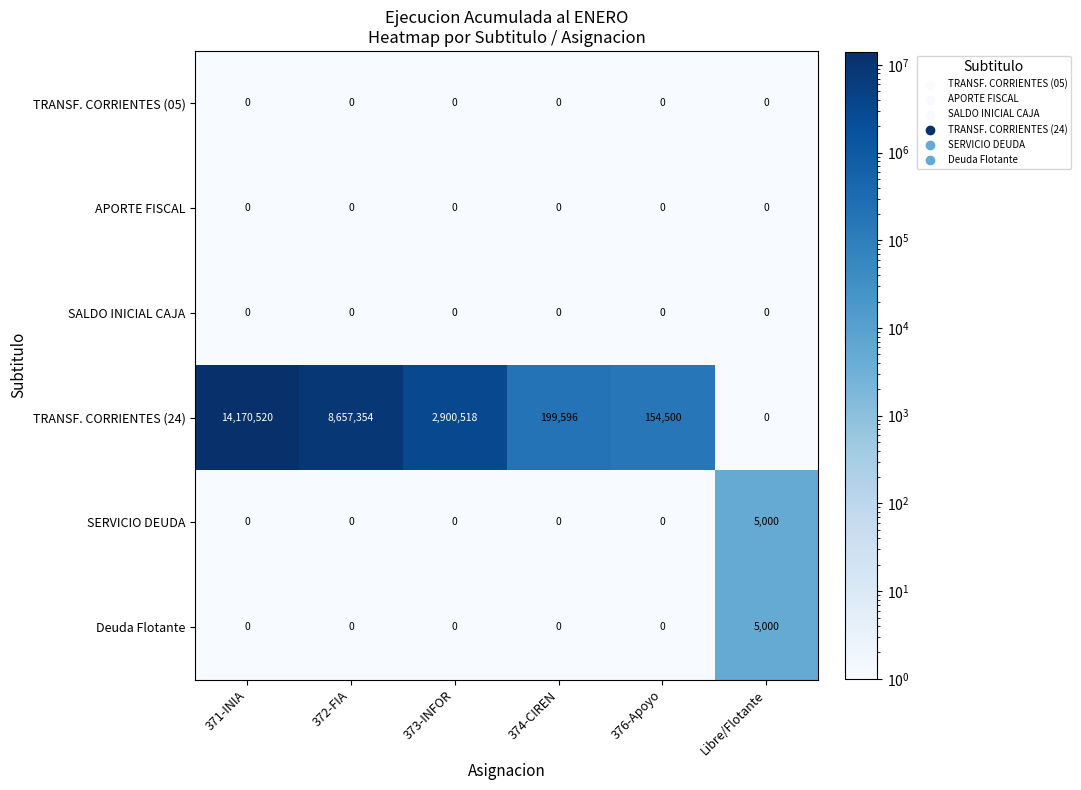

What is the difference between the maximum and minimum values in the Deuda Flotante series?

5000